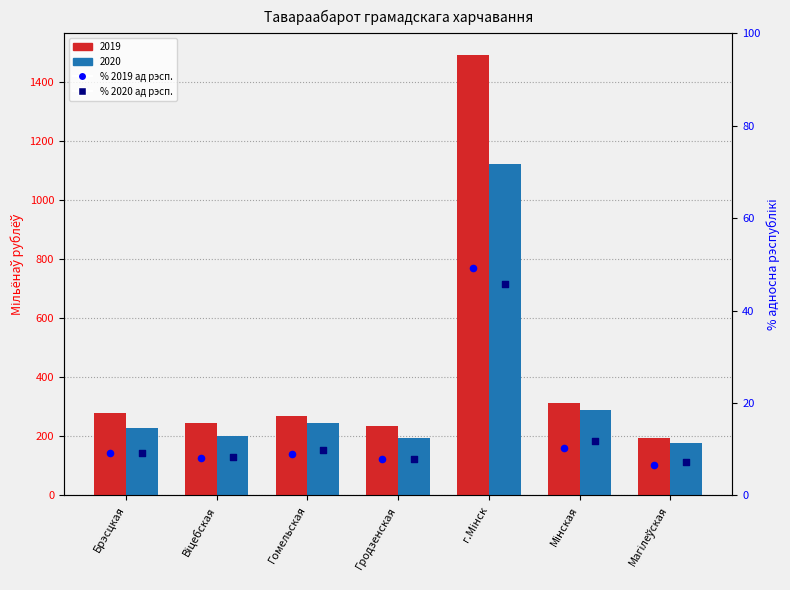

Which series has the largest total across all categories?

2019